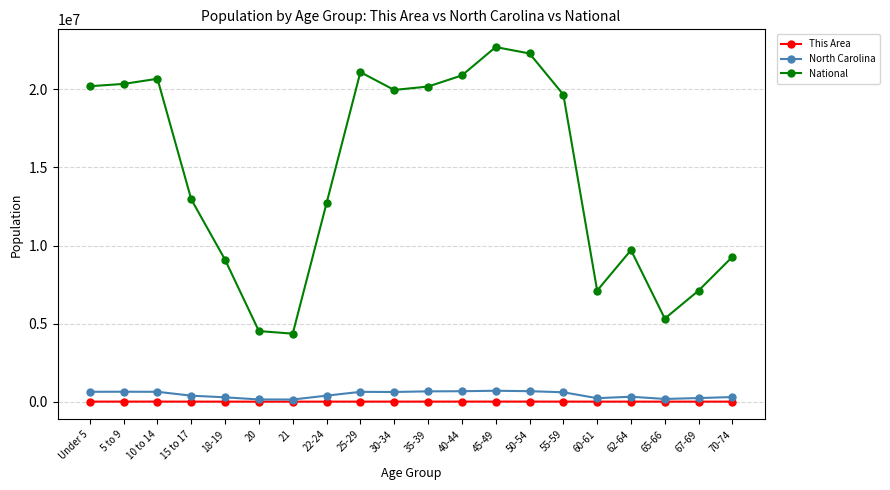

What are all the series names shown in the legend?

This Area, North Carolina, National